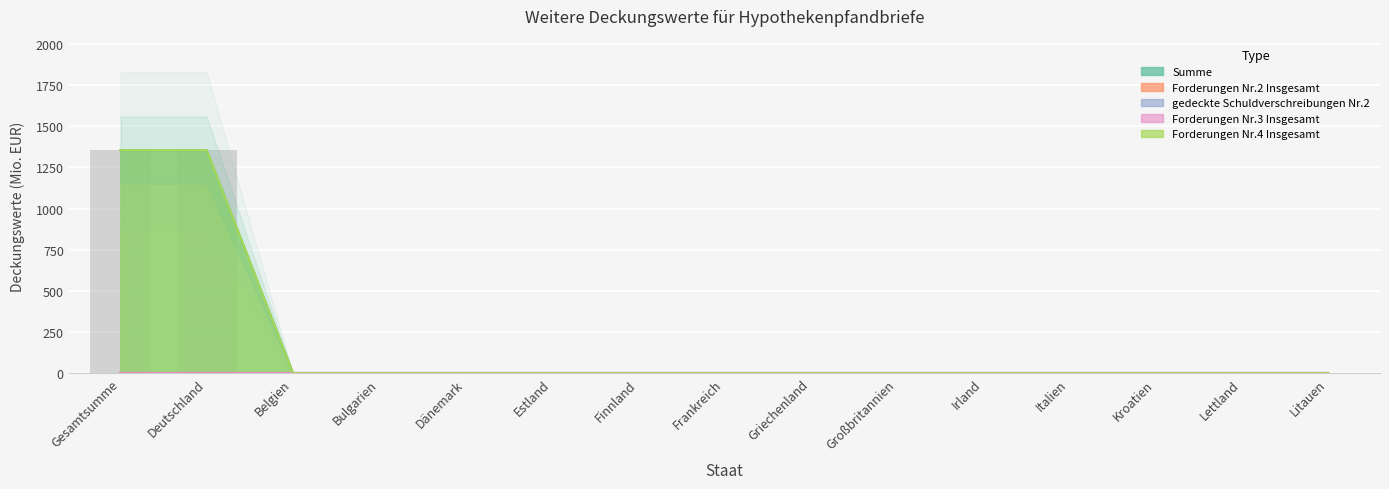

At which category is the sum across all series the highest?

Gesamtsumme